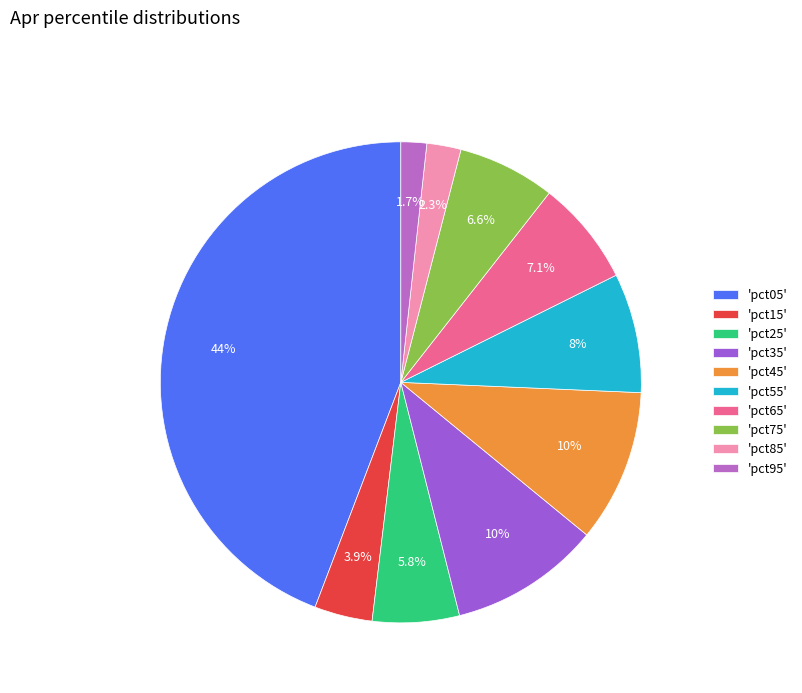

How many slices are in this pie chart?

10